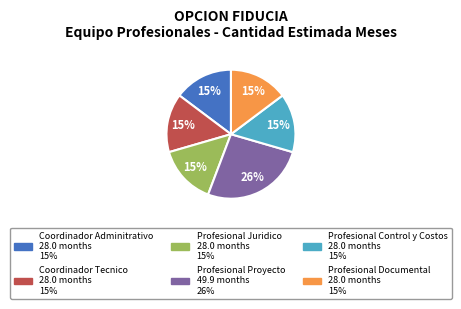

What percentage is the Coordinador Adminitrativo slice, to the nearest percent?

15%